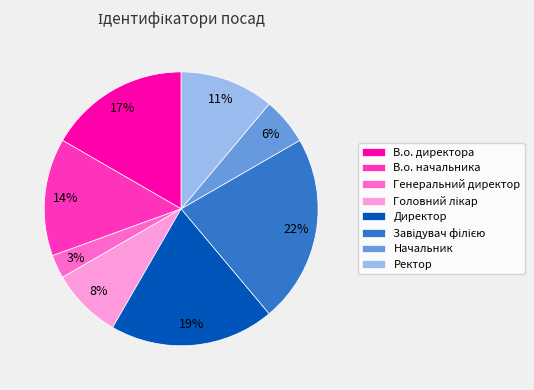

The Начальник slice represents 11% of the pie. True or false?

False